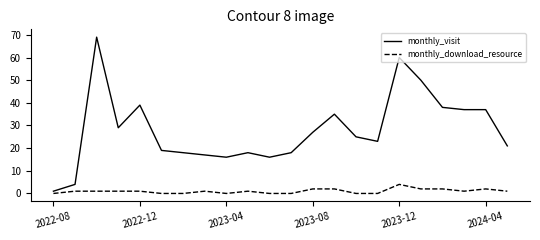

Which series has the widest spread of values?

monthly_visit